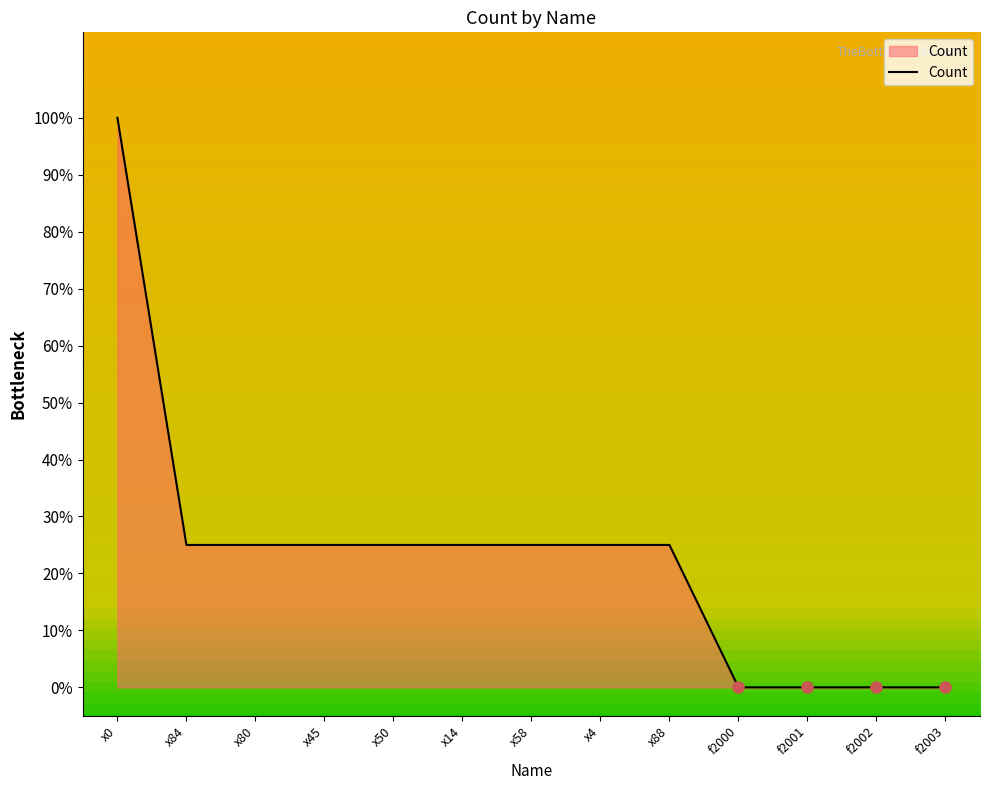

Reading left to right, what are all the values shown in this chart?

1.0	0.2	0.2	0.2	0.2	0.2	0.2	0.2	0.2	0.0	0.0	0.0	0.0